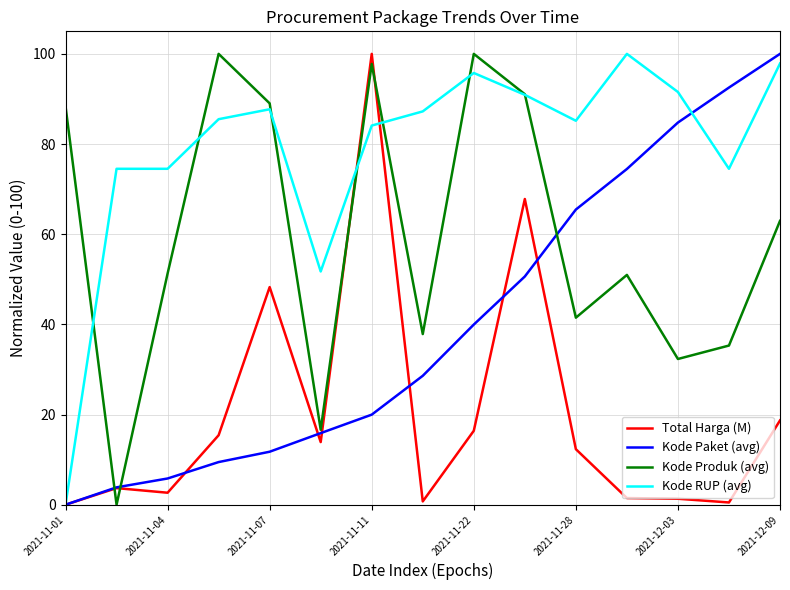

Which series has the largest total across all categories?

Kode RUP (avg)